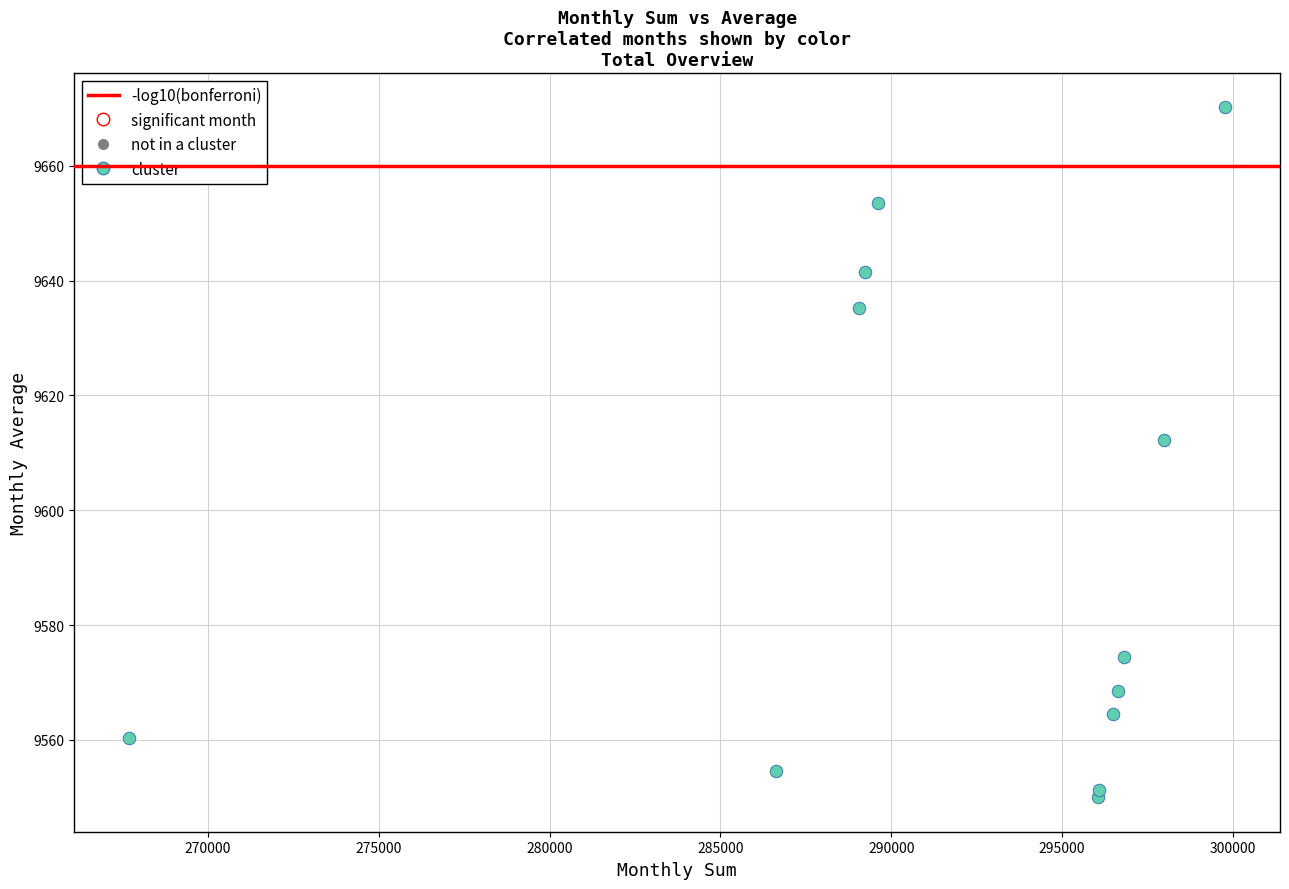

What Y value in the scatter plot is closest to 9610?

9612.3